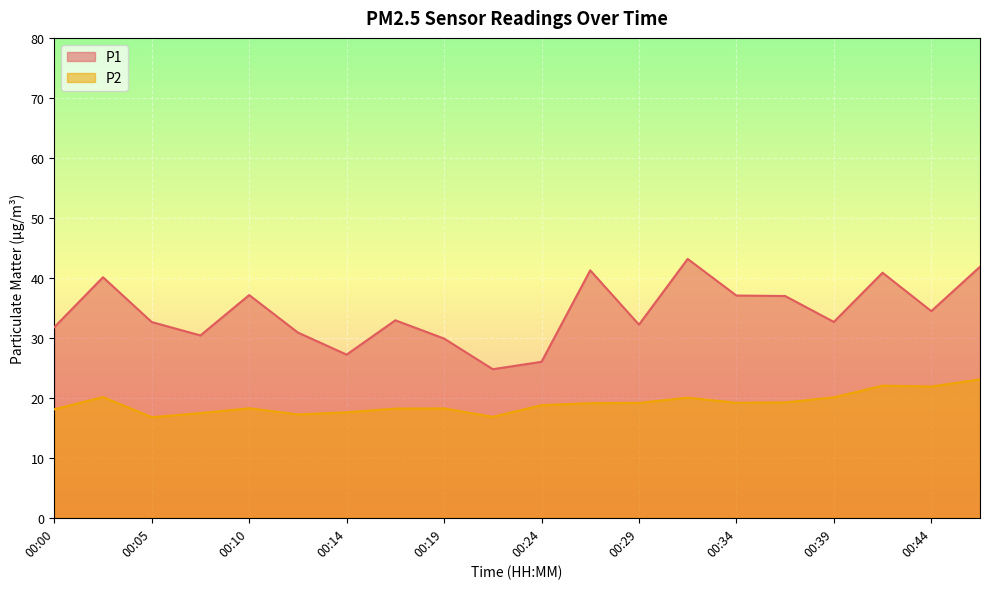

At 00:39, list the series in order from smallest to largest.

P2, P1